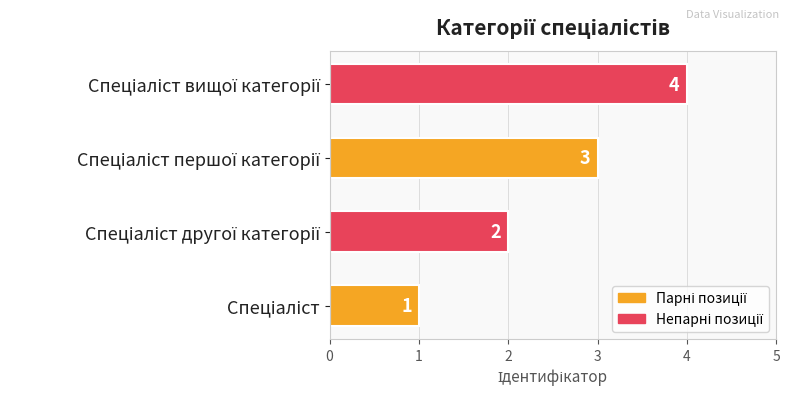

What is the greatest value displayed?

4